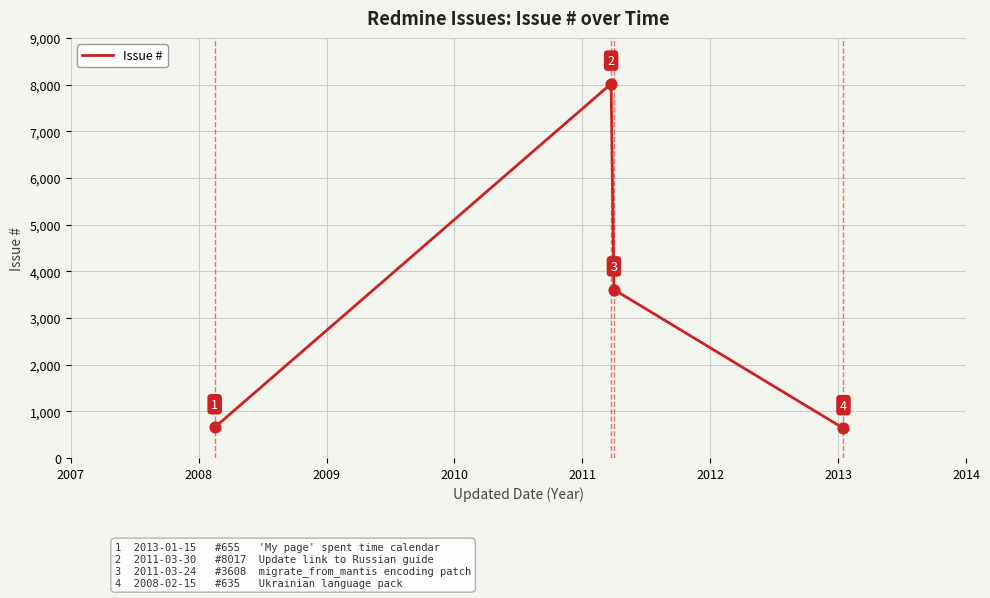

What is the maximum value shown in the chart?

8017